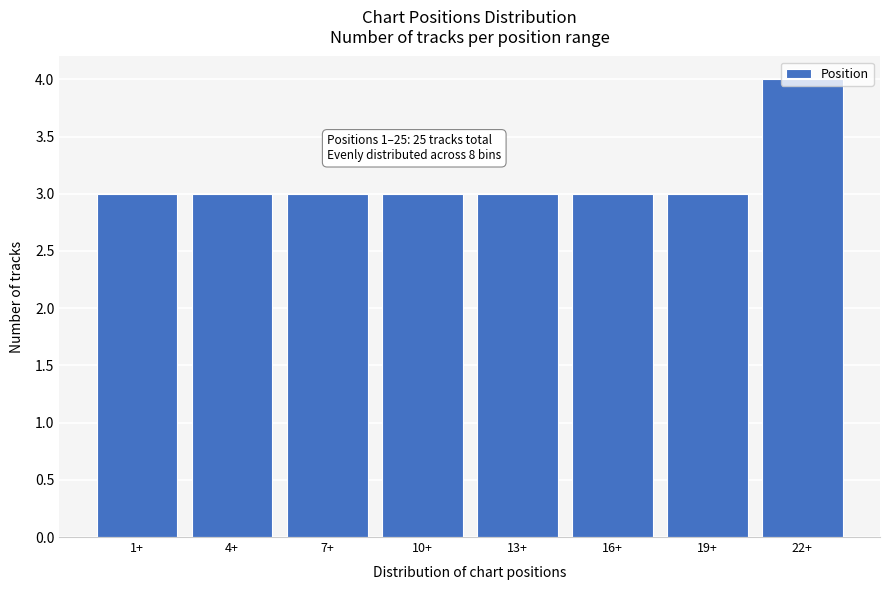

What is the greatest value displayed?

4